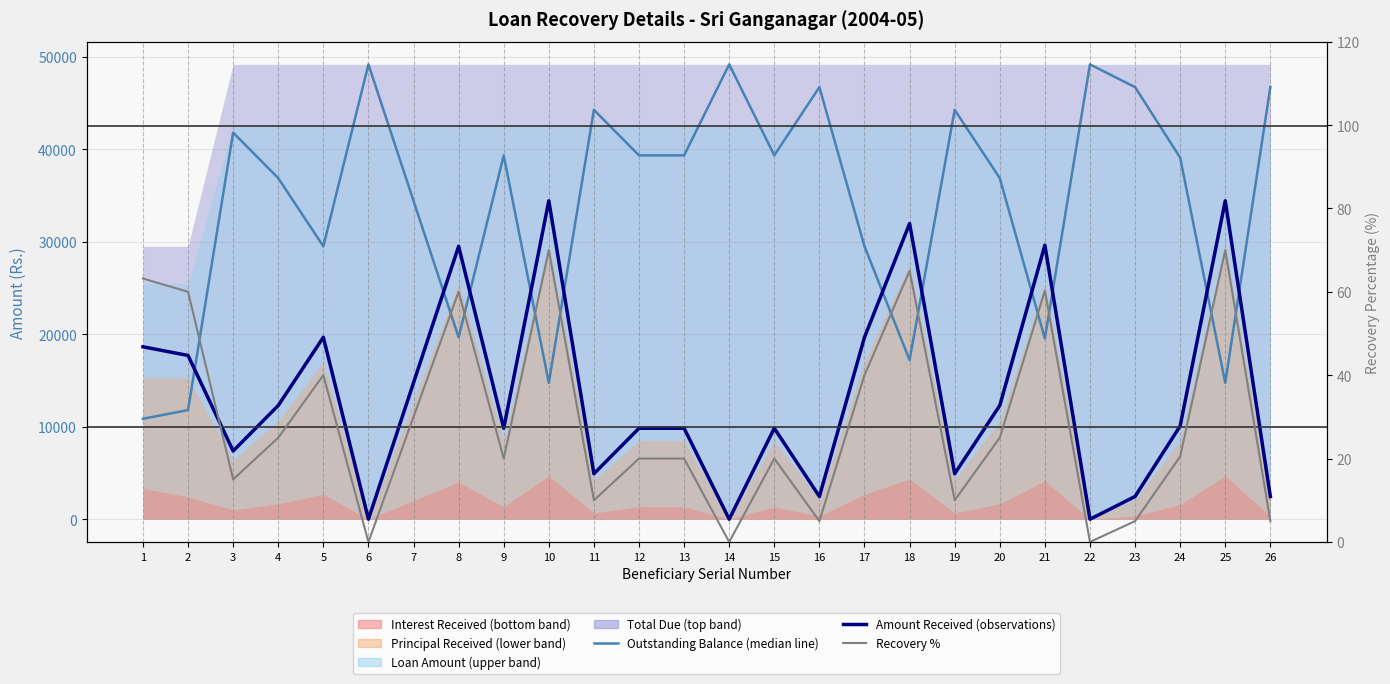

At which category does the chart reach its peak across all series?

6